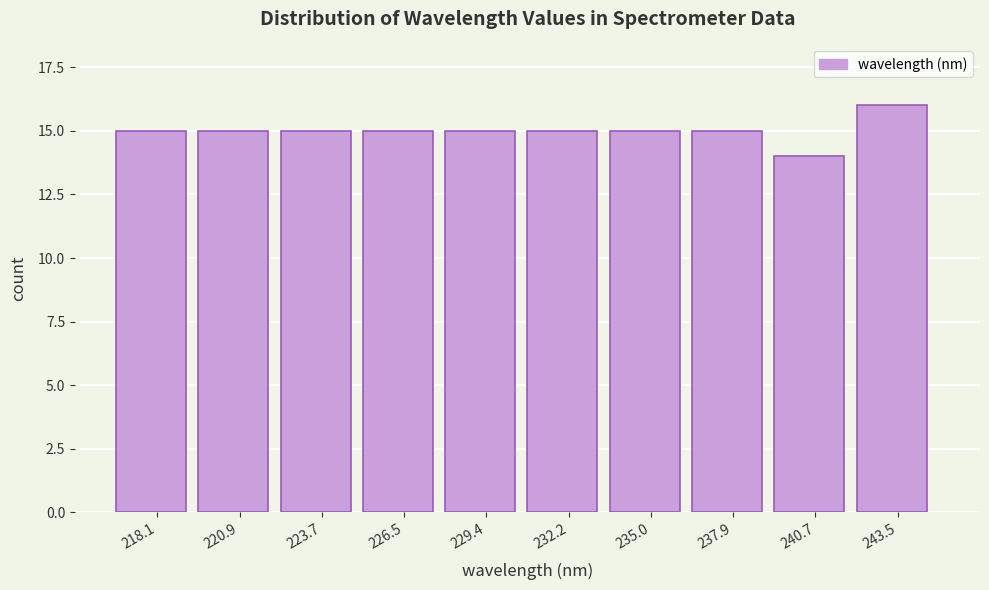

Reading left to right, transcribe all the data shown in this chart.

15	15	15	15	15	15	15	15	14	16